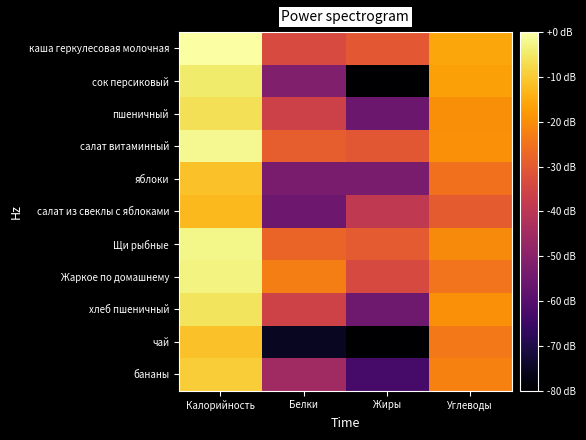

What is the difference between the highest and lowest values at Калорийность?

12.5